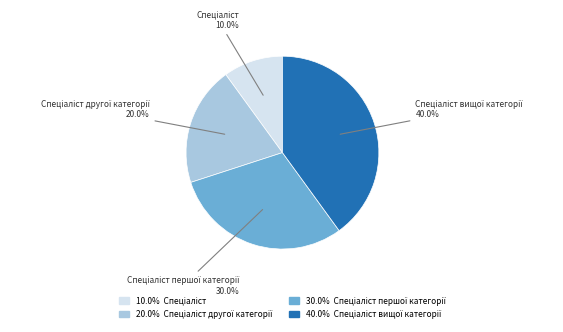

Is there any slice that represents more than half of the pie?

No